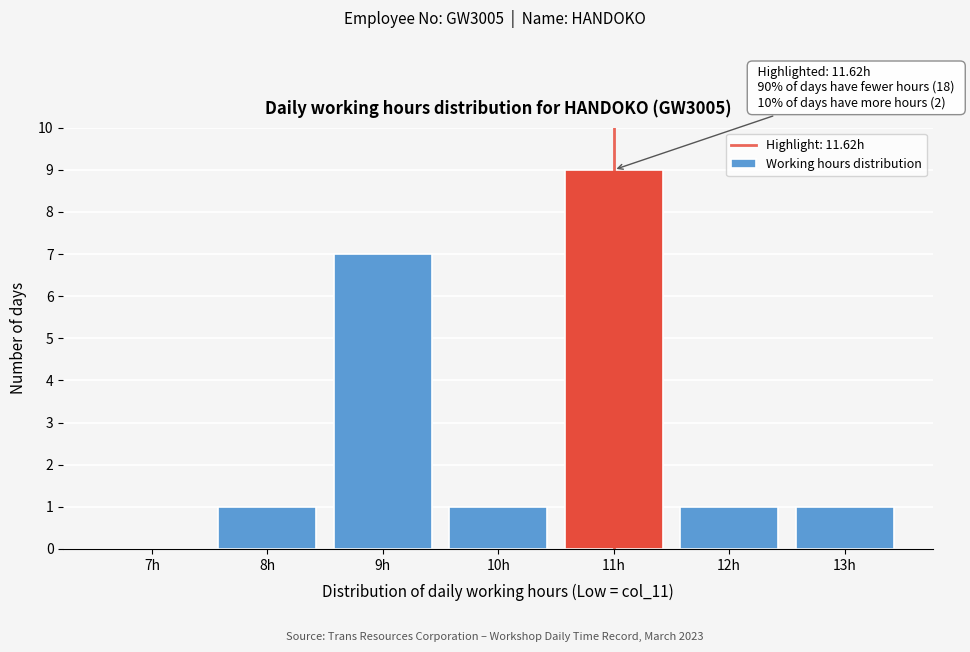

Reading left to right, transcribe all the data shown in this chart.

7h=0	8h=1	9h=7	10h=1	11h=9	12h=1	13h=1